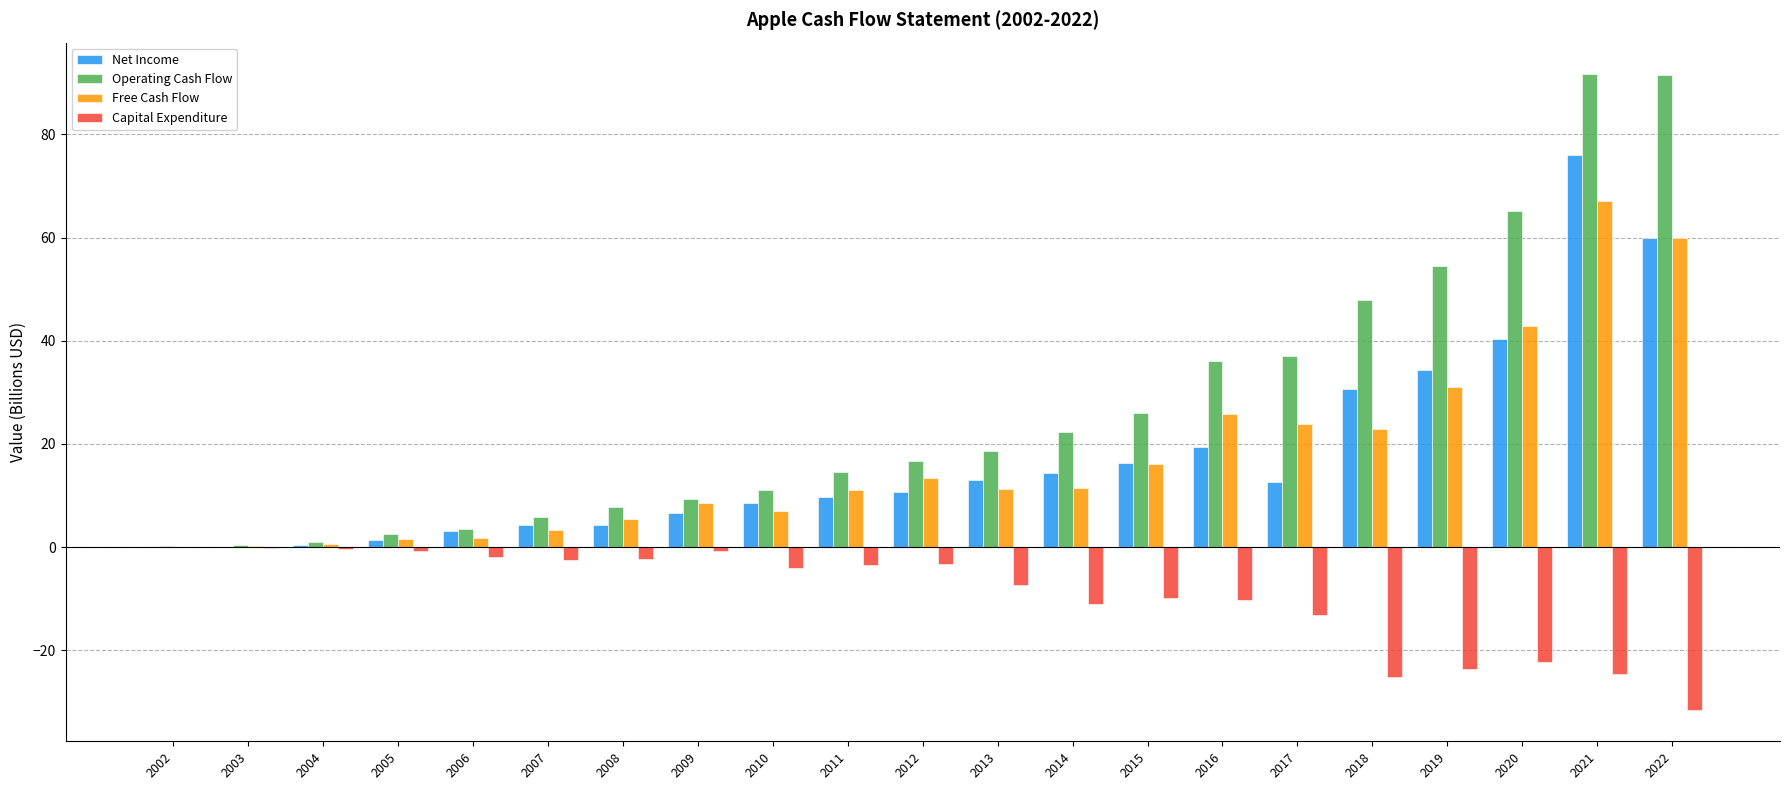

Is the value of Net Income at 2013 greater than the value of Free Cash Flow at 2019?

No